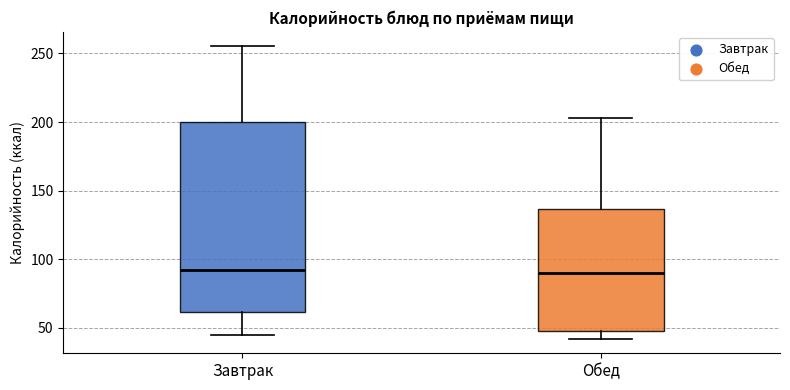

Reading left to right, read every box against the y-axis: the position of its median line, the range the box covers, and the ends of its whiskers. The values are not printed on the chart, so give them approximately, as read against the axis.

Завтрак: median 90, box 60 to 200, whiskers 45 to 255
Обед: median 90, box 50 to 135, whiskers 40 to 205